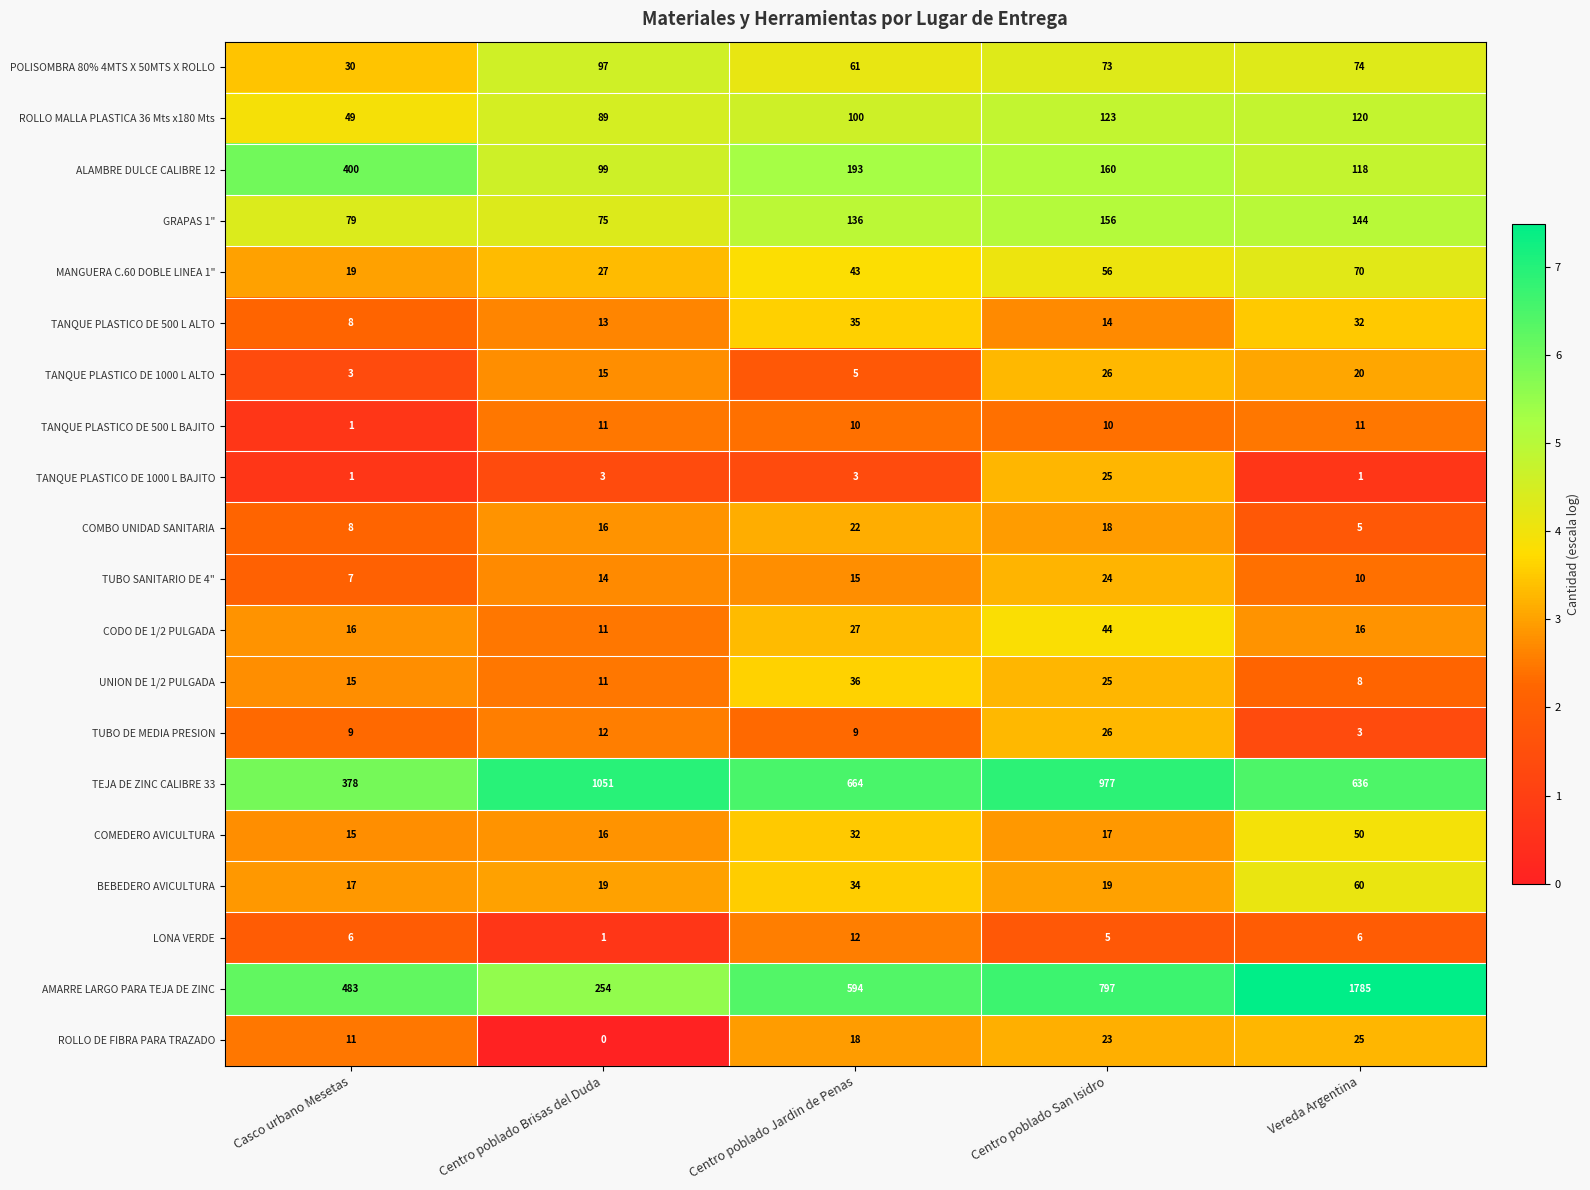

Which series has the largest range (max minus min)?

AMARRE LARGO PARA TEJA DE ZINC